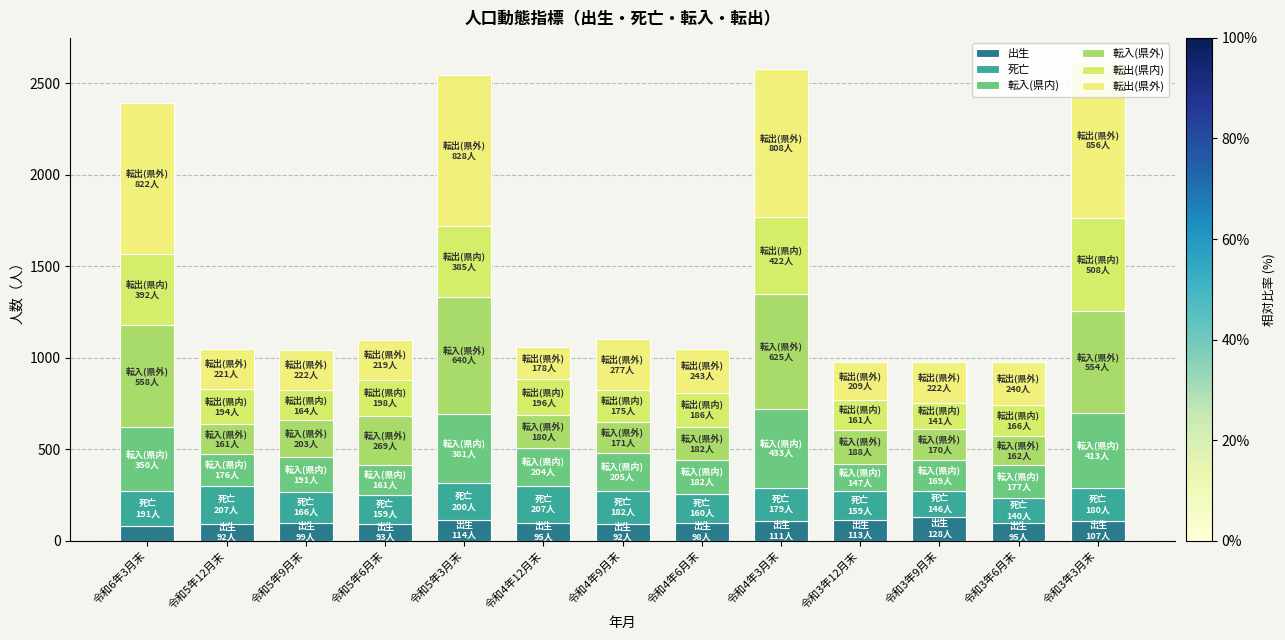

Between 令和6年3月末 and 令和5年12月末, which is larger?

令和5年12月末